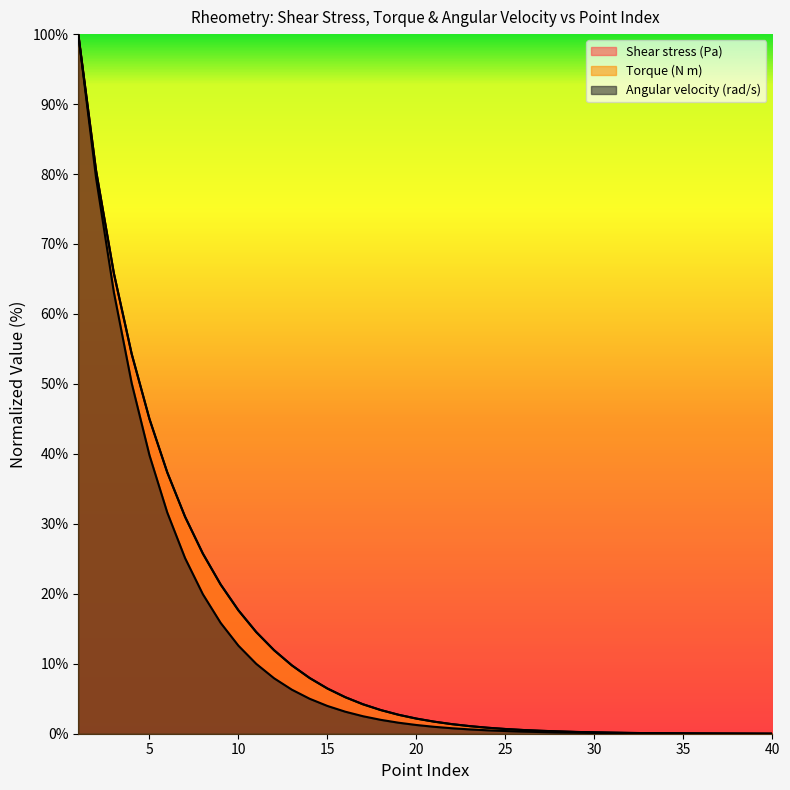

How many values in Shear stress (Pa) are above zero?

39